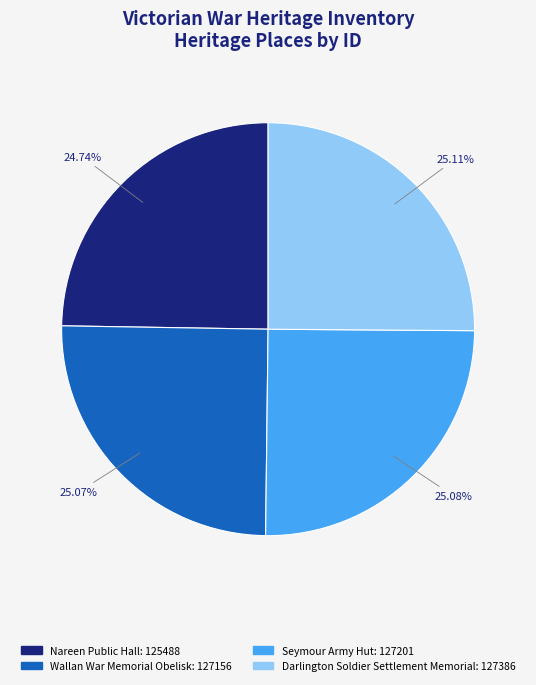

Is the sum of Wallan War Memorial Obelisk and Seymour Army Hut greater than half?

Yes